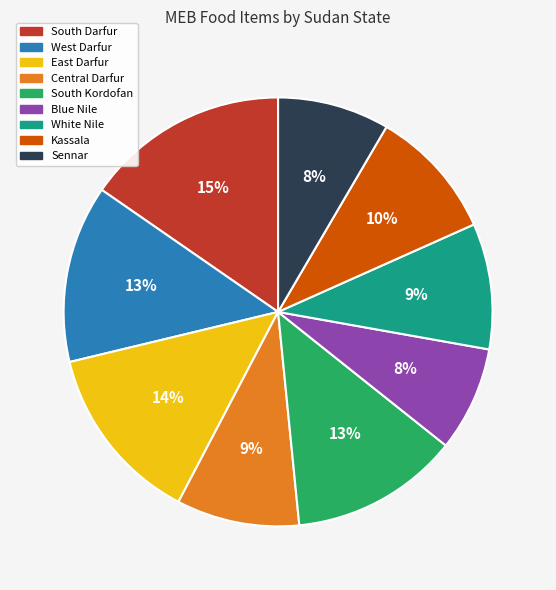

To the nearest percent, what is the average slice percentage?

11%